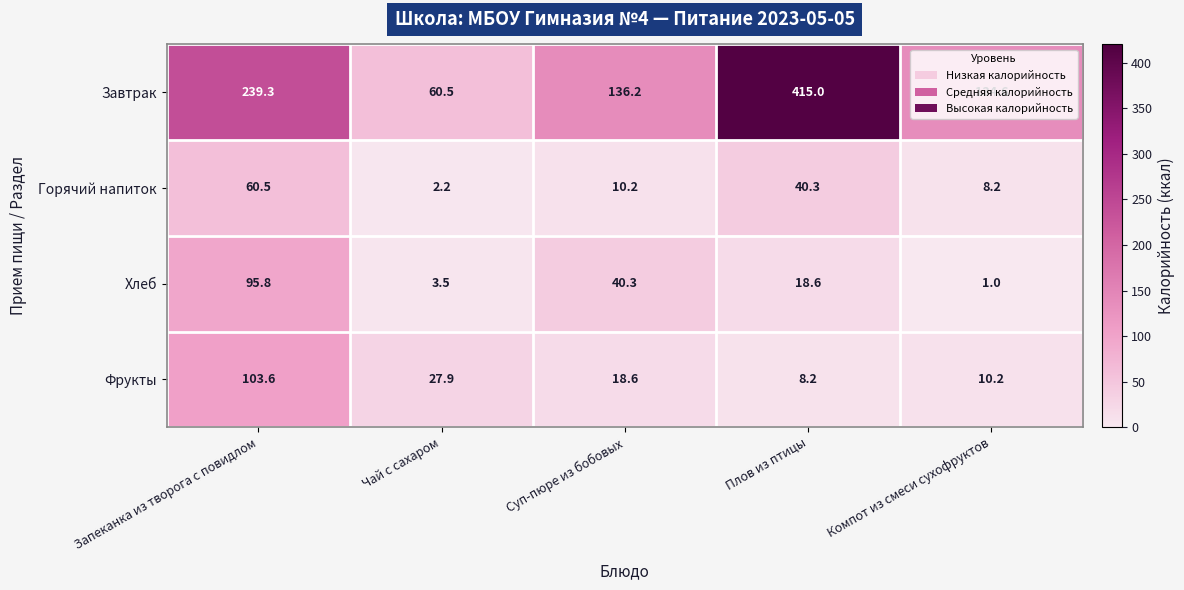

At which category is the sum across all series the highest?

Запеканка из творога с повидлом